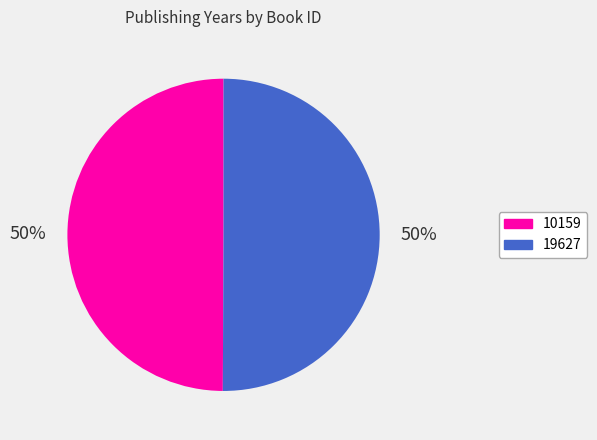

To the nearest percent, what percentage of the pie is 19627?

50%